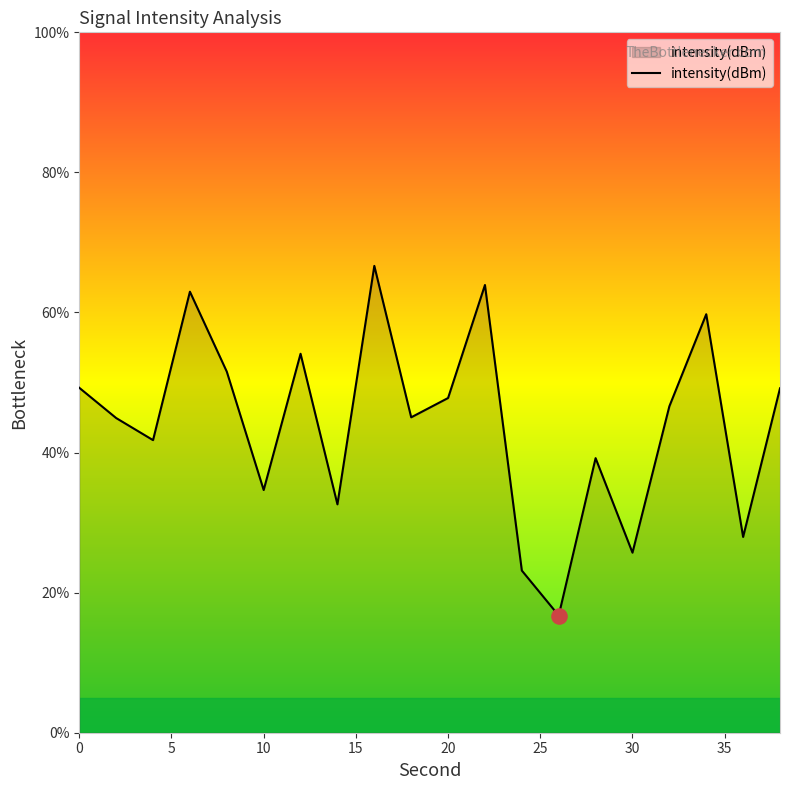

What is the greatest value displayed?

66.7